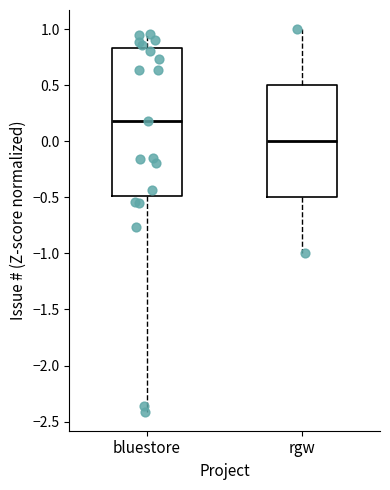

Where does the upper whisker of the box for bluestore end on the y-axis? The values are not printed on the chart, so give them approximately, as read against the axis.

0.95